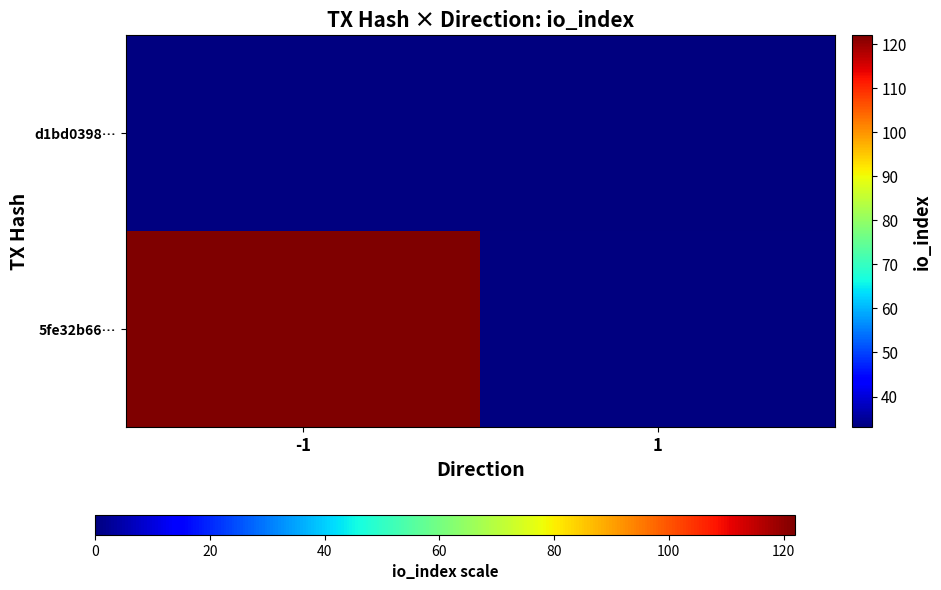

What is the smallest value displayed?

33.0